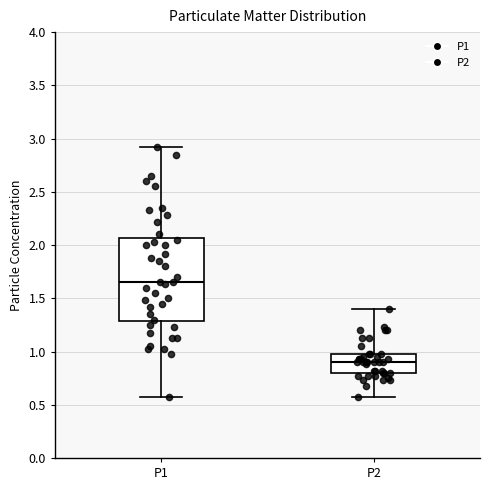

Reading left to right, read every box against the y-axis: the position of its median line, the range the box covers, and the ends of its whiskers. The values are not printed on the chart, so give them approximately, as read against the axis.

P1: median 1.65, box 1.30 to 2.05, whiskers 0.55 to 2.90
P2: median 0.90, box 0.80 to 1.00, whiskers 0.55 to 1.40